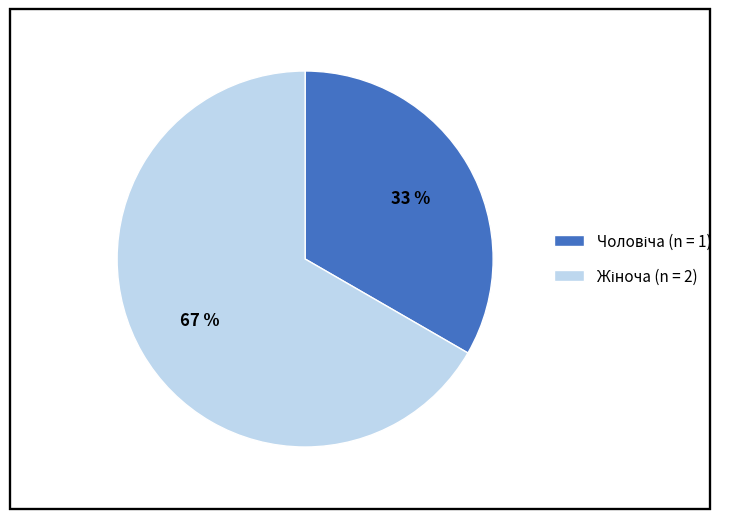

Does any single category account for the majority?

Yes